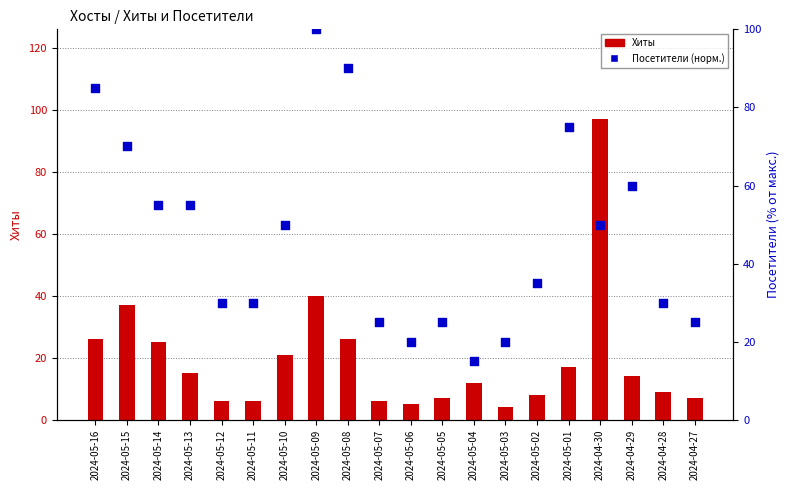

Is the value of Хиты at 2024-04-28 greater than the value of Посетители (норм.) at 2024-05-04?

No